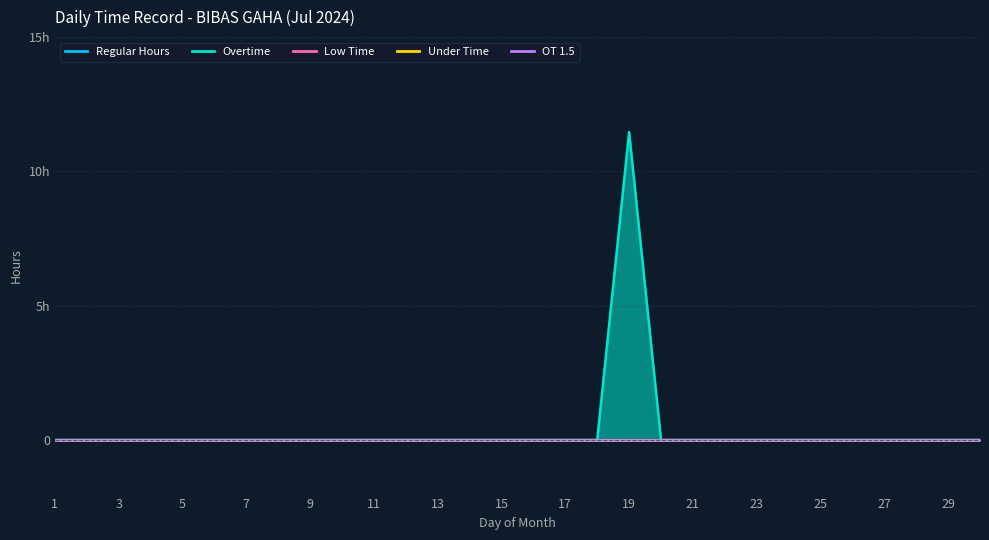

At 5, list the series in order from smallest to largest.

Regular Hours, Overtime, Low Time, Under Time, OT 1.5